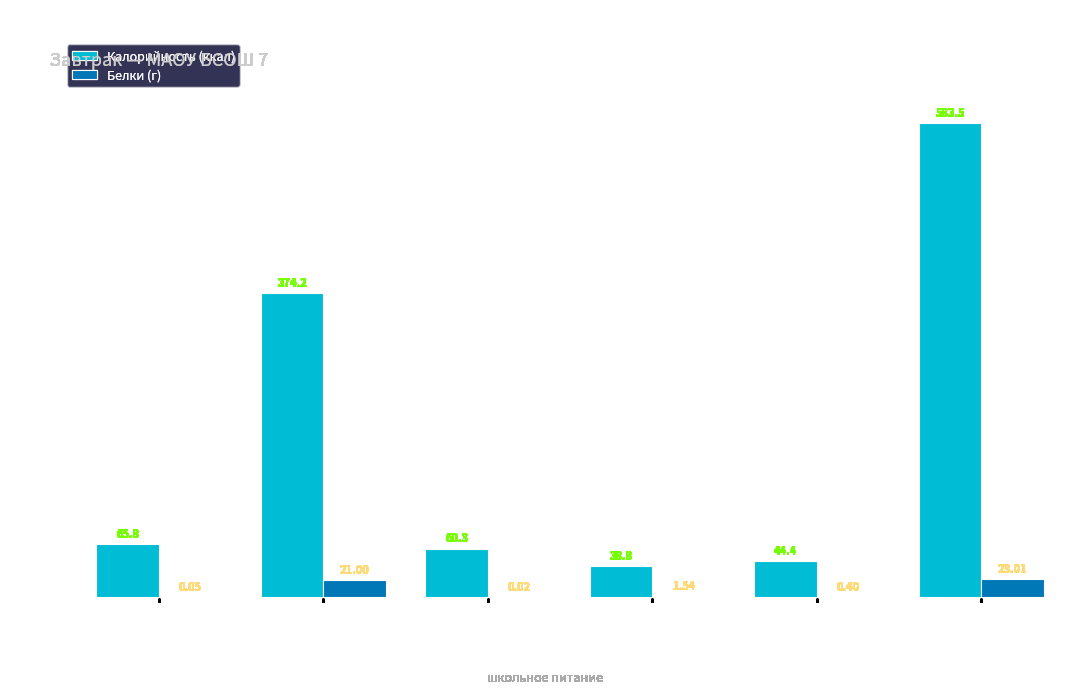

At which label is Калорийность (ккал) closest to 311?

Сырники из творога